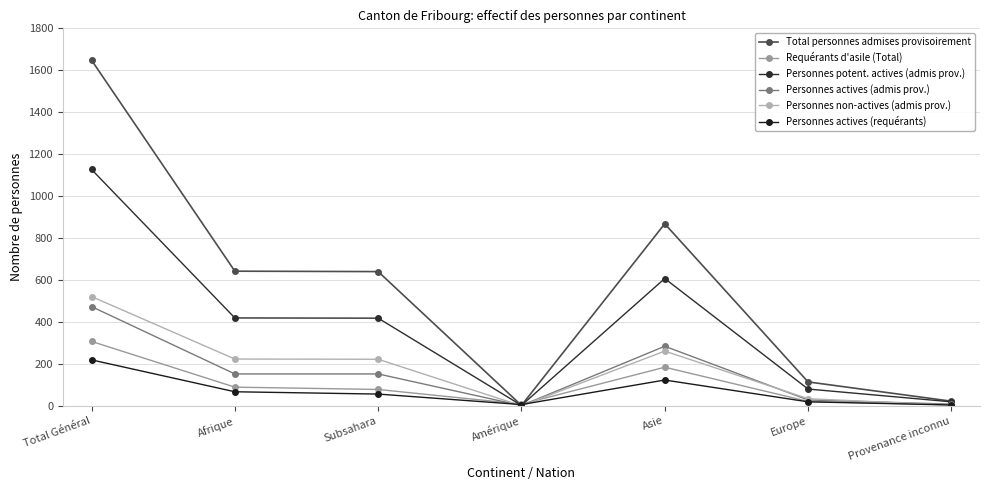

Reading left to right, extract all data points from this chart.

Total personnes admises provisoirement: Total Général=1648	Afrique=642	Subsahara=640	Amérique=2	Asie=868	Europe=114	Provenance inconnu=22
Requérants d'asile (Total): Total Général=307	Afrique=89	Subsahara=78	Amérique=8	Asie=184	Europe=21	Provenance inconnu=5
Personnes potent. actives (admis prov.): Total Général=1127	Afrique=419	Subsahara=418	Amérique=2	Asie=607	Europe=80	Provenance inconnu=19
Personnes actives (admis prov.): Total Général=473	Afrique=152	Subsahara=152	Amérique=1	Asie=284	Europe=28	Provenance inconnu=8
Personnes non-actives (admis prov.): Total Général=521	Afrique=223	Subsahara=222	Amérique=0	Asie=261	Europe=34	Provenance inconnu=3
Personnes actives (requérants): Total Général=219	Afrique=67	Subsahara=56	Amérique=6	Asie=123	Europe=19	Provenance inconnu=4